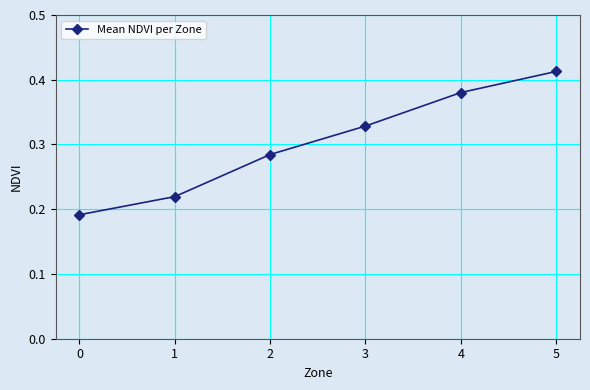

The chart shows a value of 0.1 at 0. True or false?

False